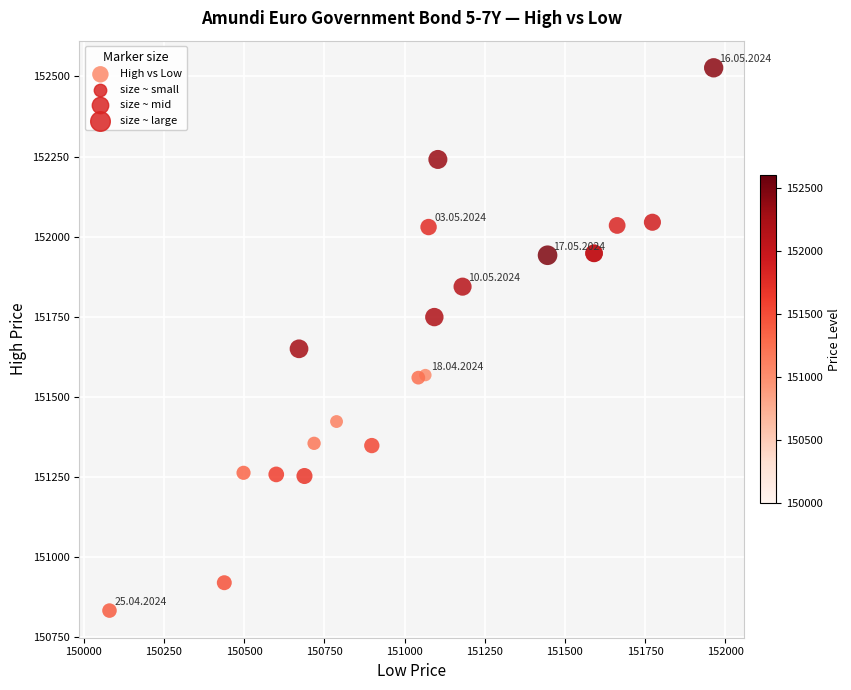

What Y value in the scatter plot is closest to 151680?

151650